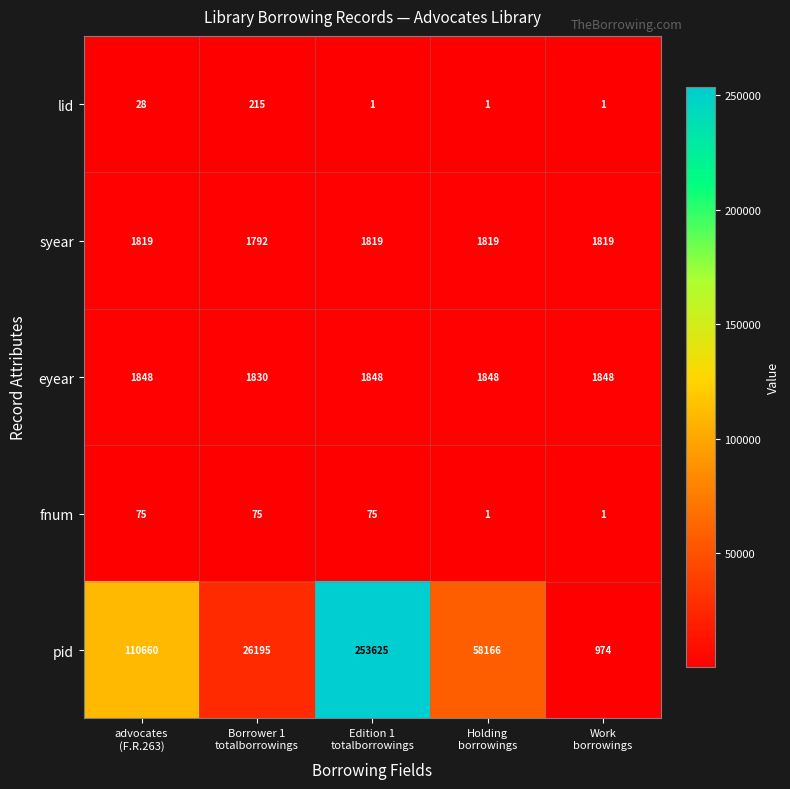

What is the lowest value of the eyear series?

1830